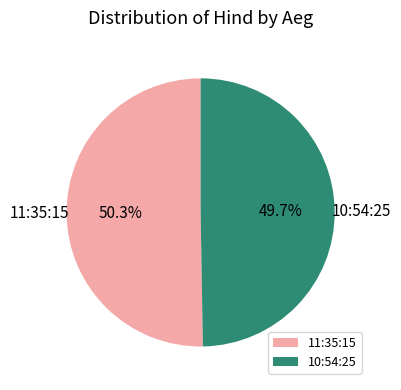

To the nearest percent, what percentage of the pie is 11:35:15?

50%